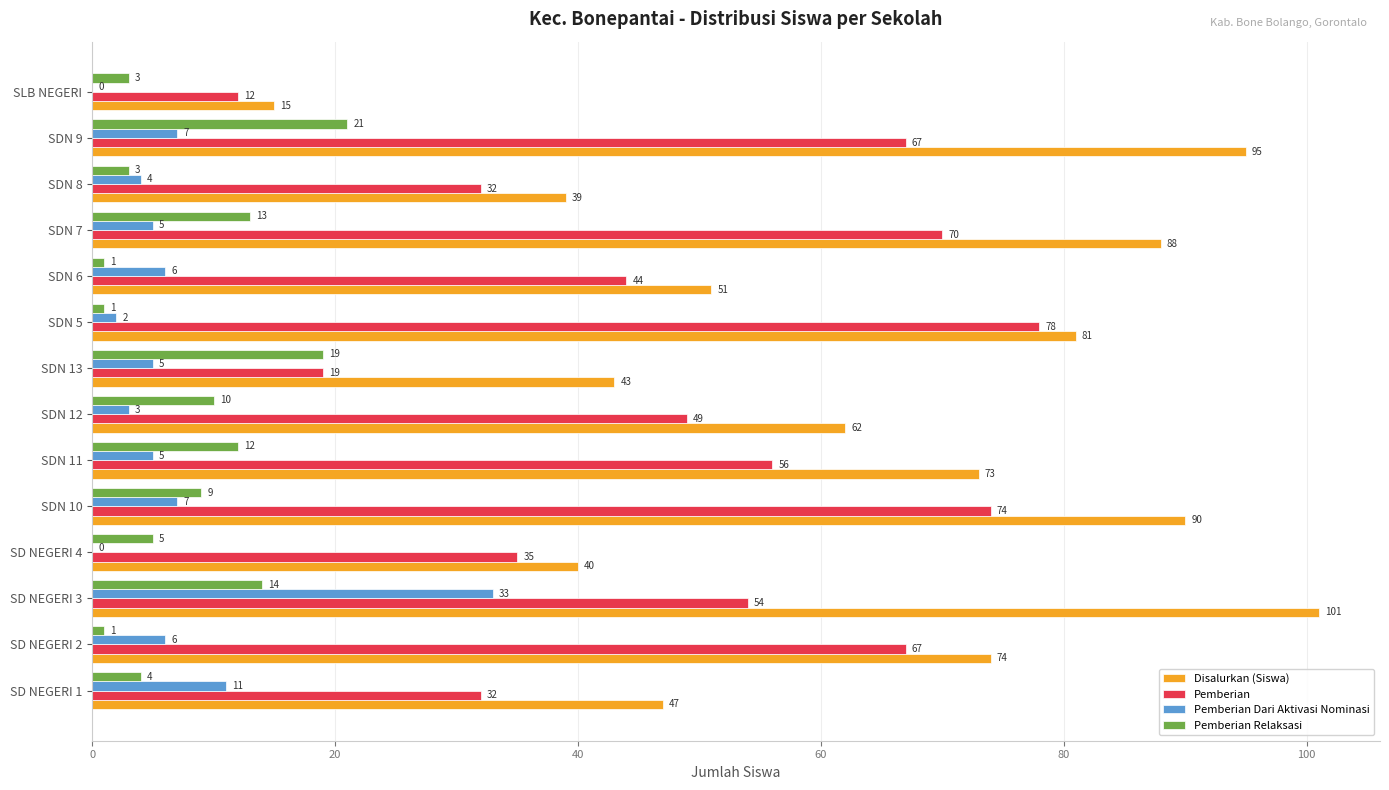

What is the sum of the Disalurkan (Siswa) values at SDN 13 and SD NEGERI 3?

144